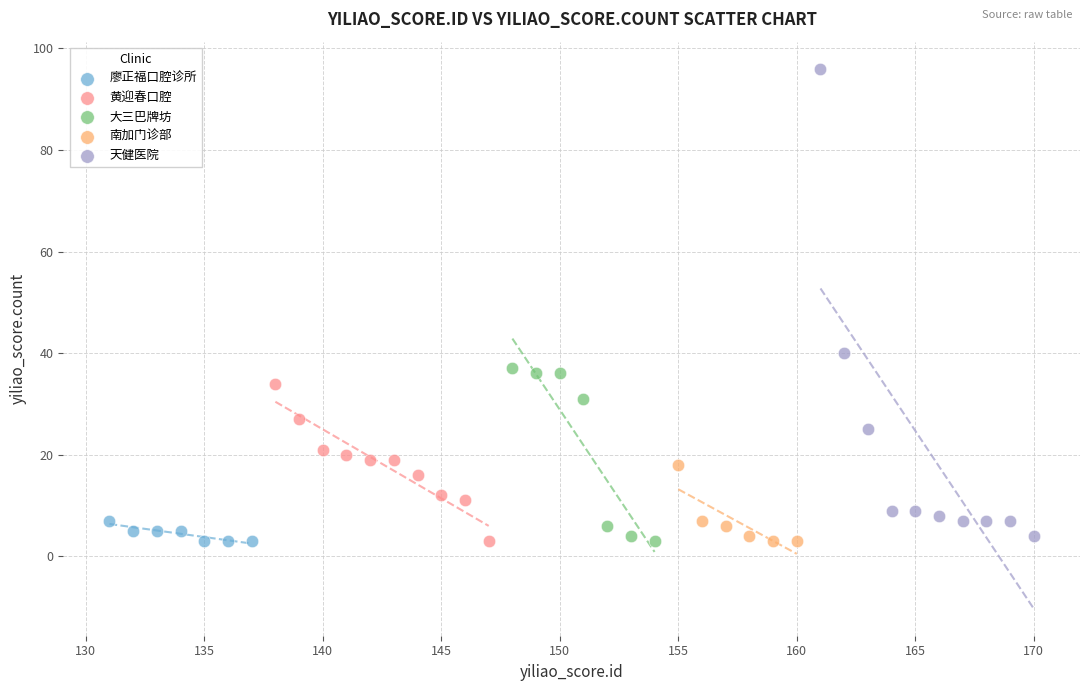

Which series has the largest Y range (max minus min)?

天健医院